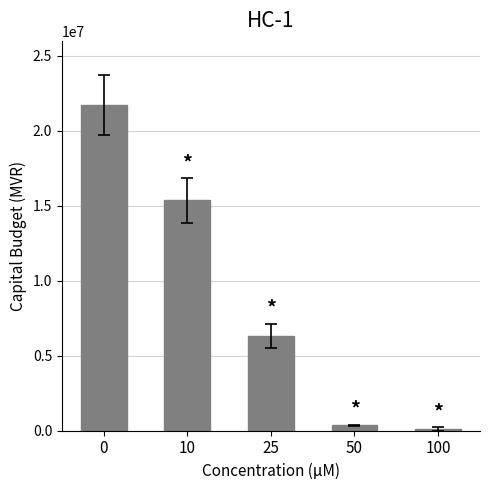

What is the approximate value at 50?

353850